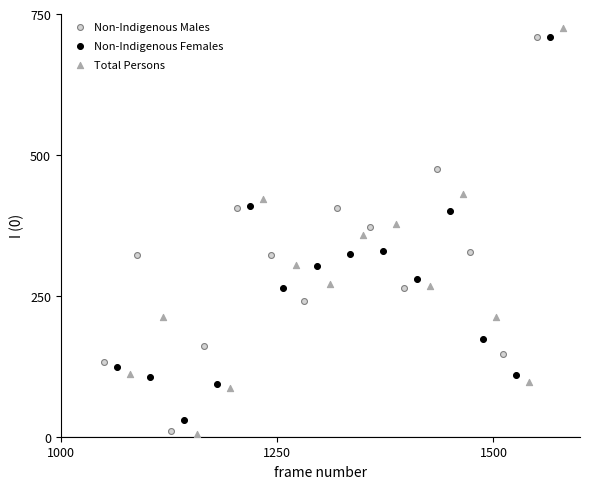

Which series has the widest spread of Y values?

Total Persons